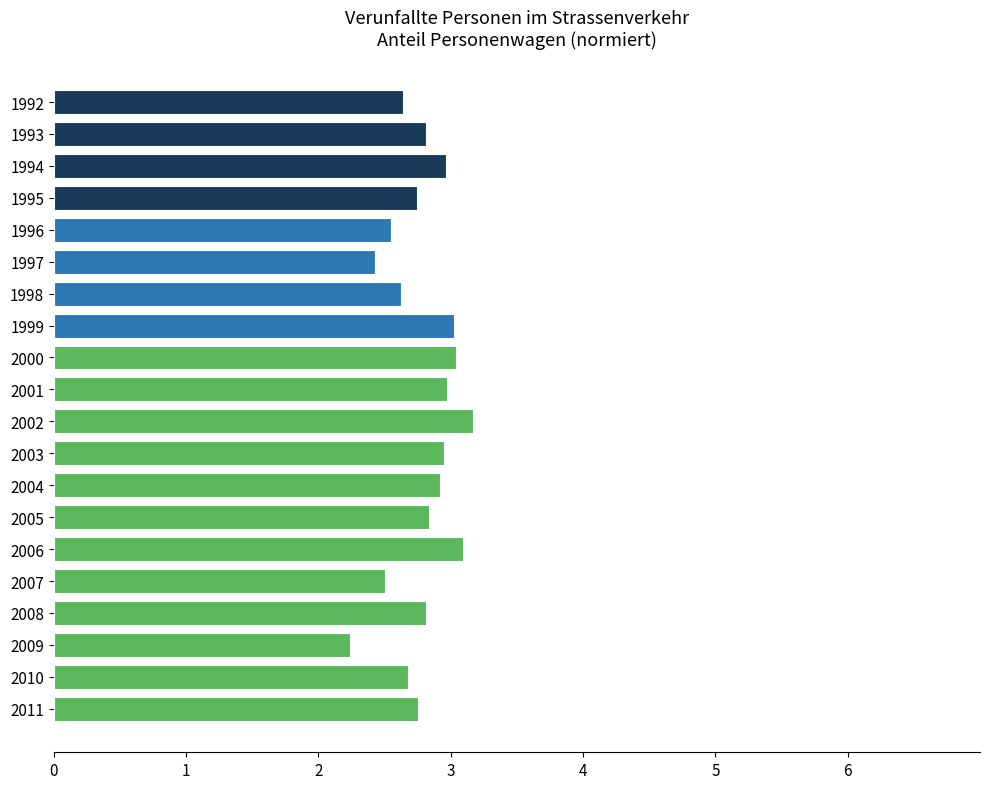

What is the minimum value shown in the chart?

2.2